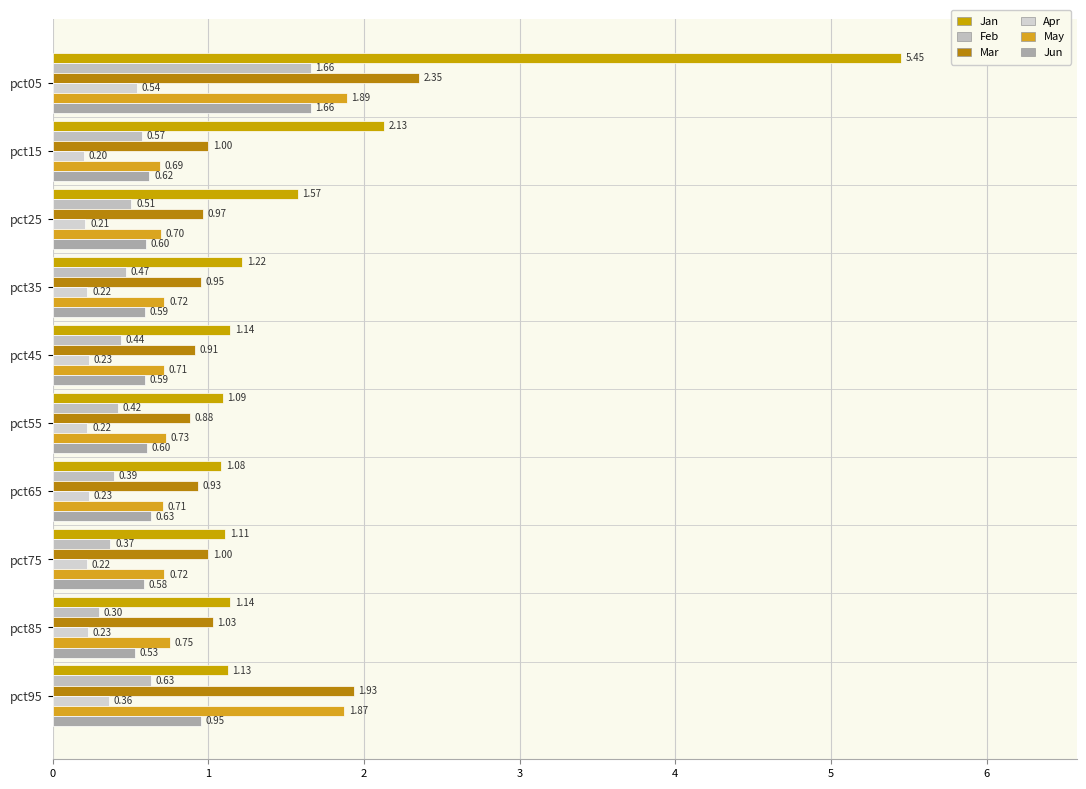

What is the sum of all Feb values?

5.8